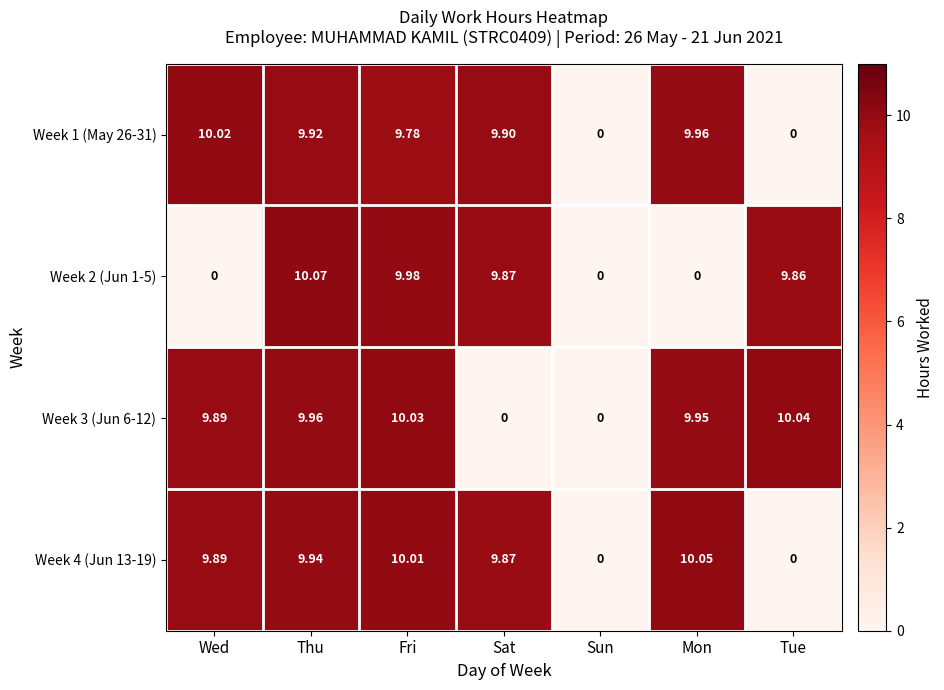

List the series in order of their peak value, lowest first.

Week 1 (May 26-31), Week 3 (Jun 6-12), Week 4 (Jun 13-19), Week 2 (Jun 1-5)